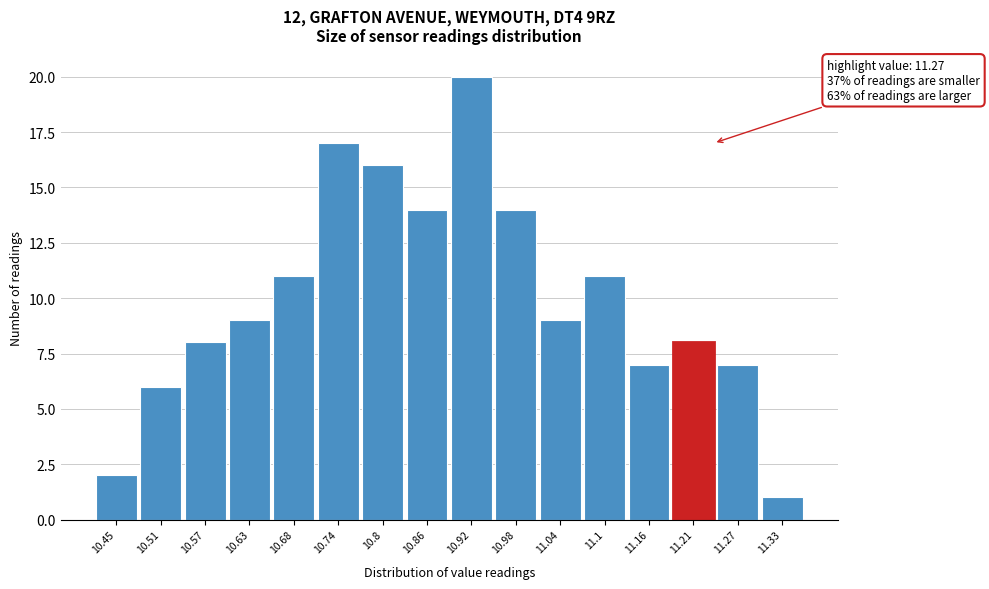

Reading left to right, extract all data points from this chart.

10.45=2	10.51=6	10.57=8	10.63=9	10.68=11	10.74=17	10.8=16	10.86=14	10.92=20	10.98=14	11.04=9	11.1=11	11.16=7	11.21=8	11.27=7	11.33=1